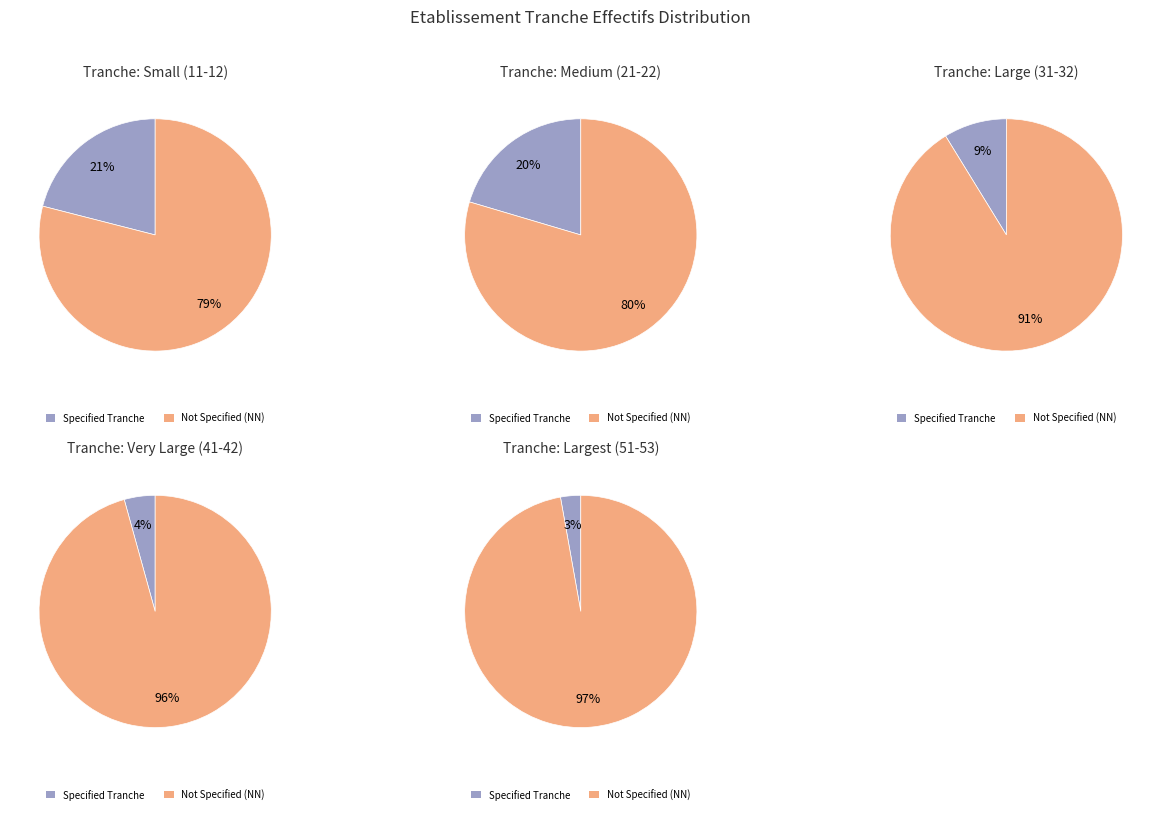

The 31 slice represents 17% of the pie. True or false?

False